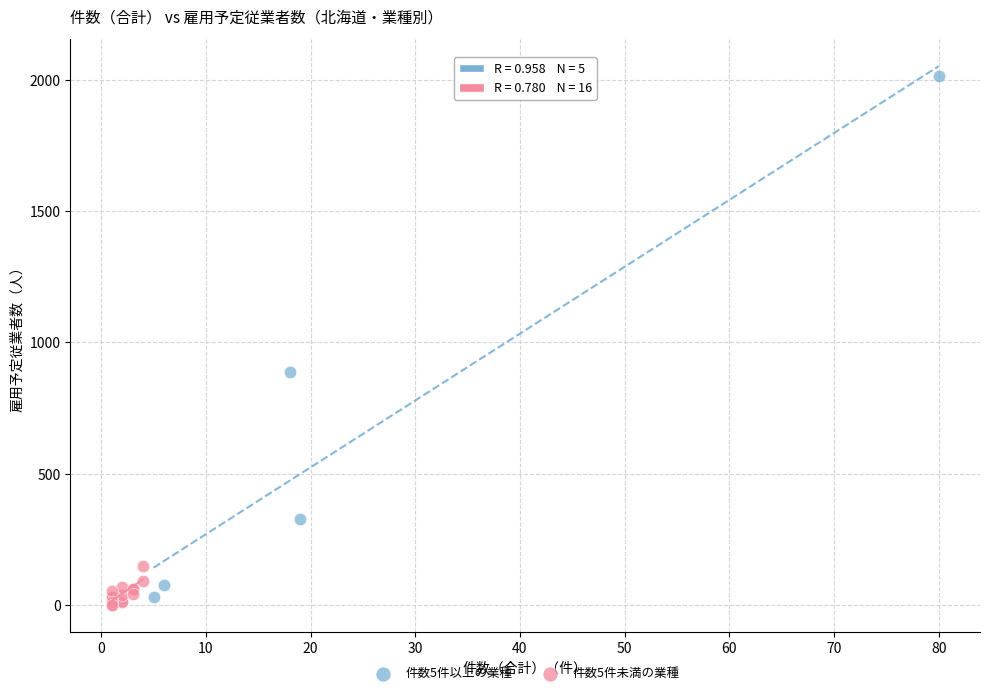

Which series has the largest Y range (max minus min)?

件数5件以上の業種